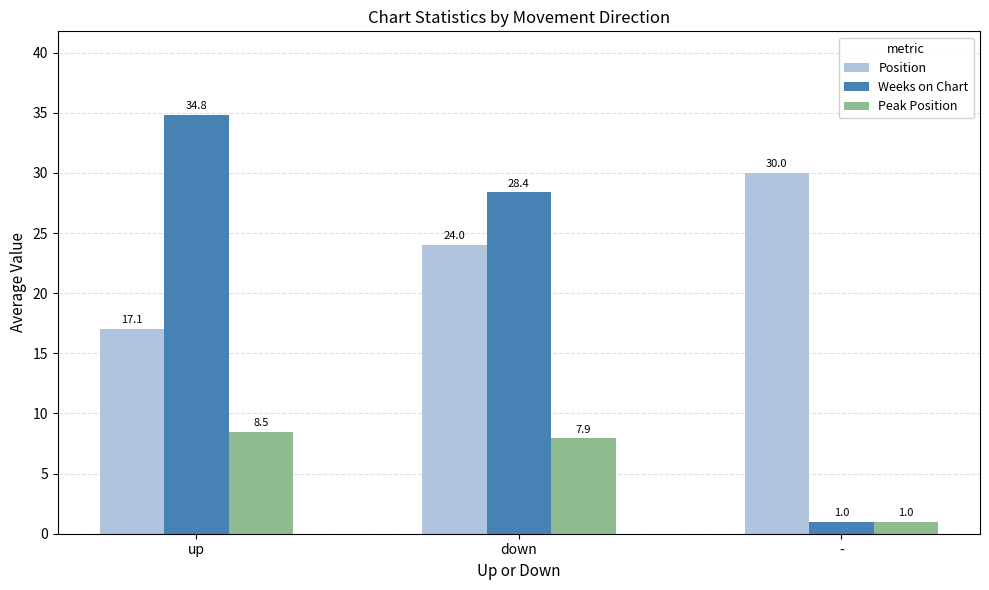

What value does the Weeks on Chart series have at up?

34.8